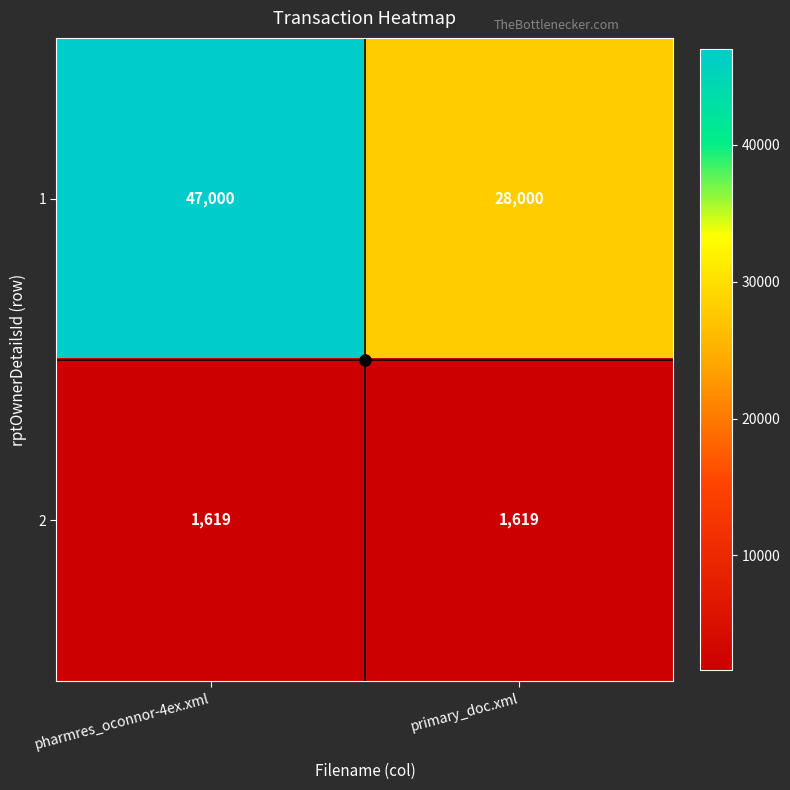

List the series in order of their peak value, lowest first.

2, 1